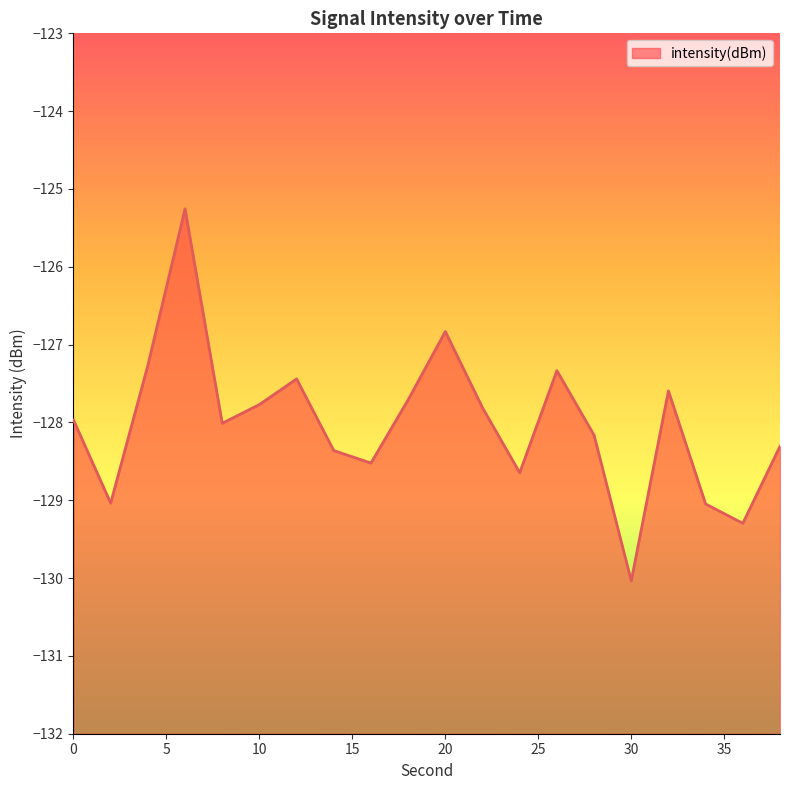

Rank the categories by value from lowest to highest.

30, 36, 34, 2, 24, 16, 14, 38, 28, 8, 0, 22, 10, 18, 32, 12, 26, 4, 20, 6